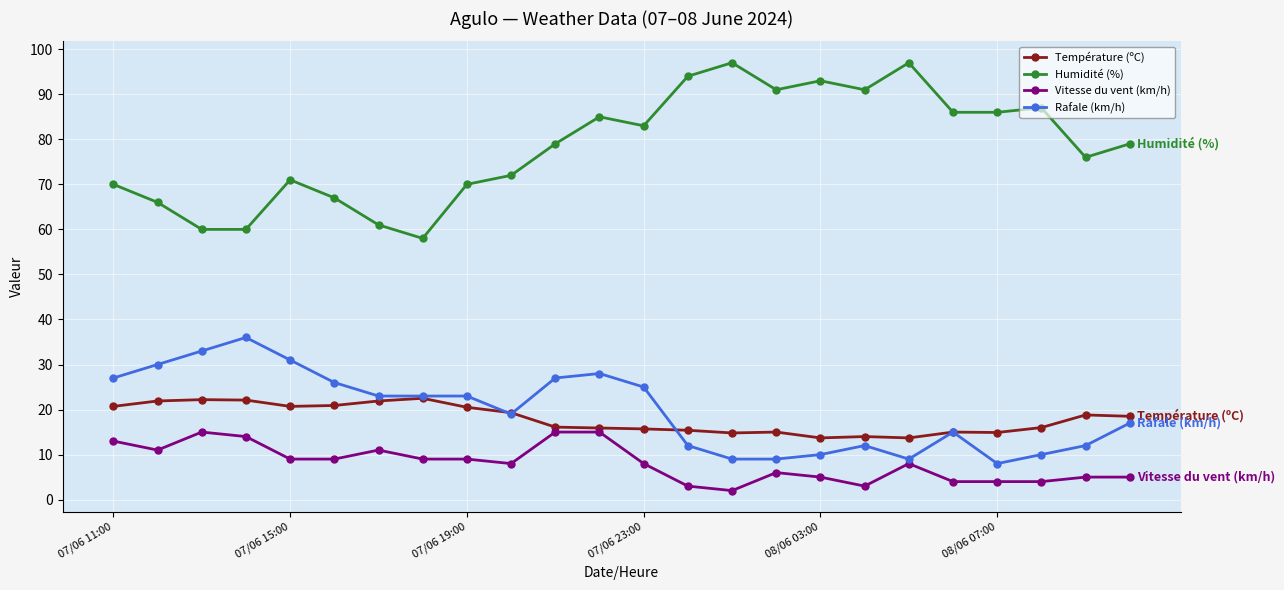

Which series has the largest range (max minus min)?

Humidité (%)